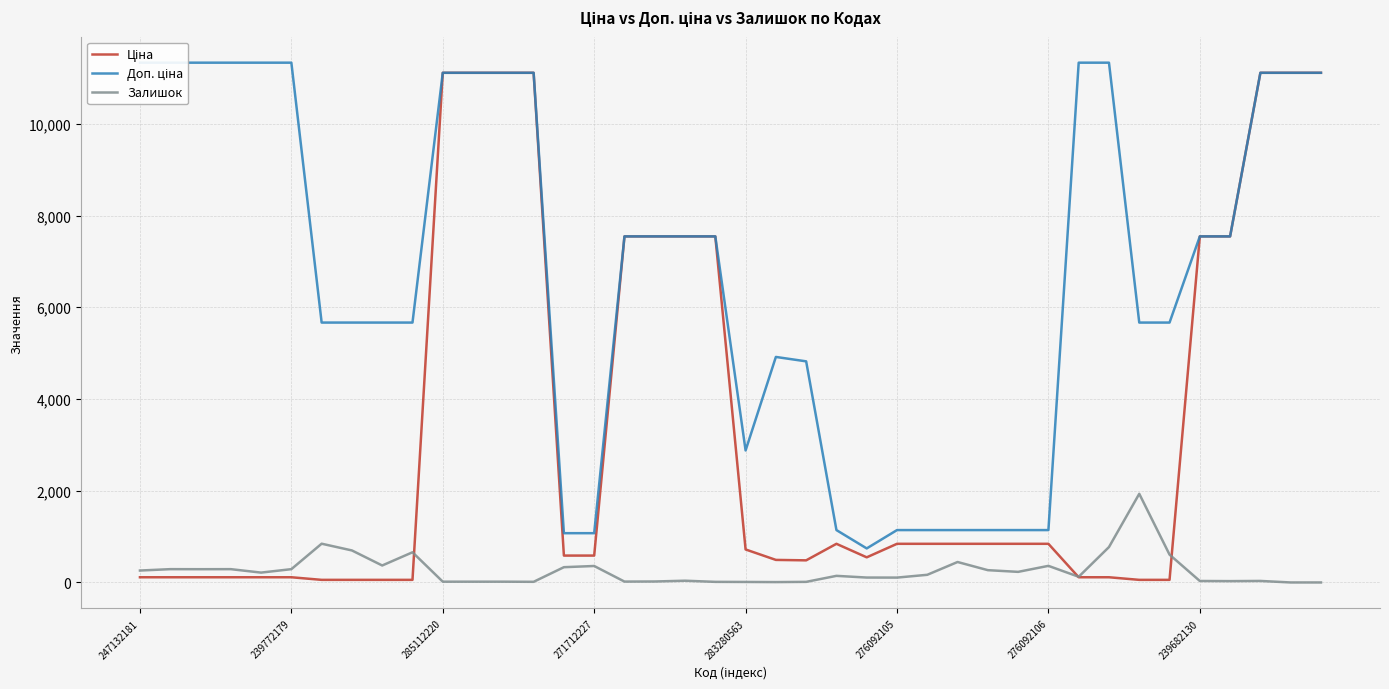

True or false: Залишок has a value of 32.0 at 239682130.

True